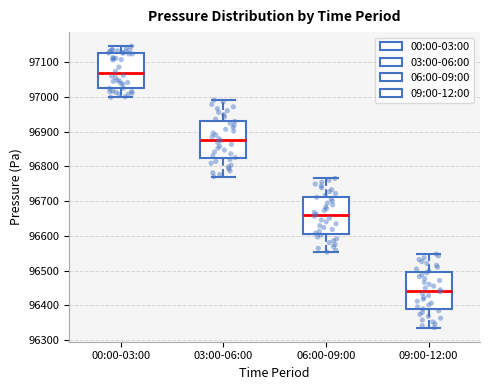

Which box's median line is the lowest?

09:00-12:00